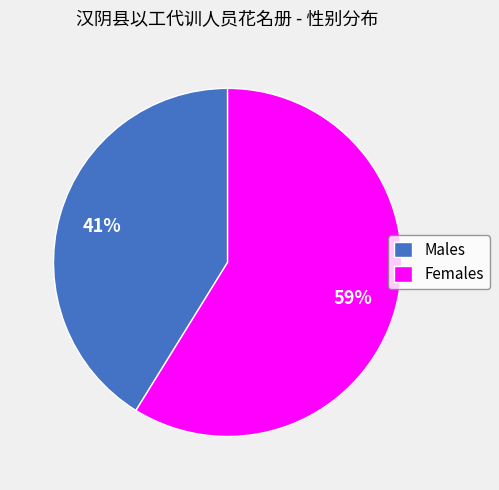

To the nearest percent, what is the average slice percentage?

50%